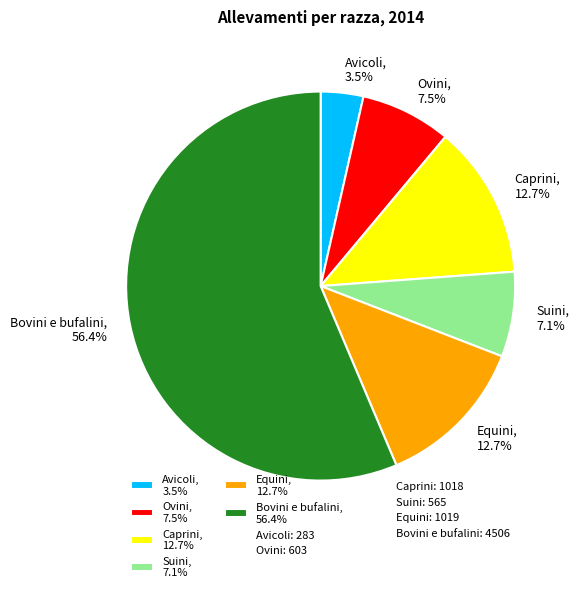

What is the ratio of the value at Ovini to the value at Bovini e bufalini?

0.1